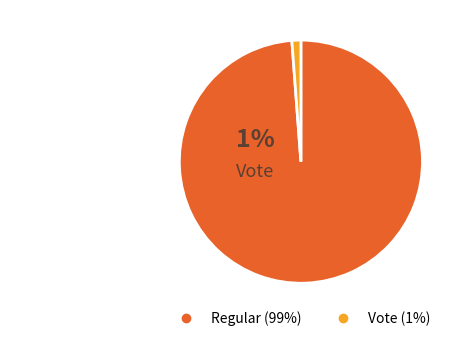

Does Vote account for over 50% of the chart?

No